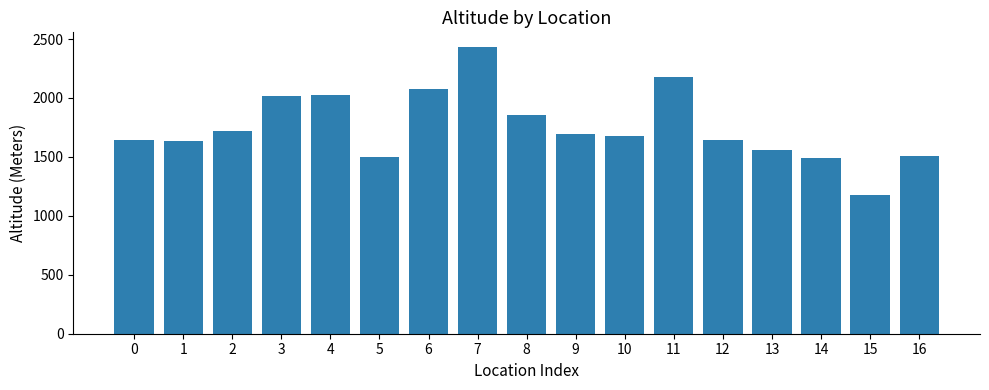

What is the smallest value displayed?

1177